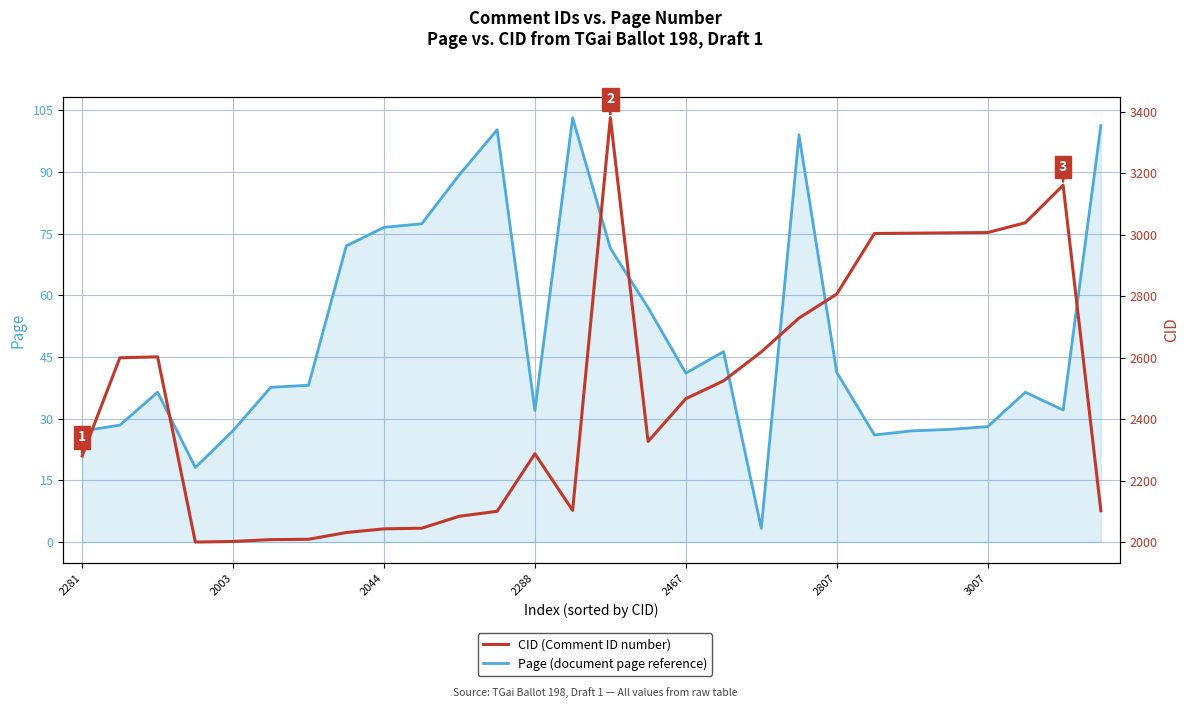

What is the lowest value of the Page (within doc) series?

3.3